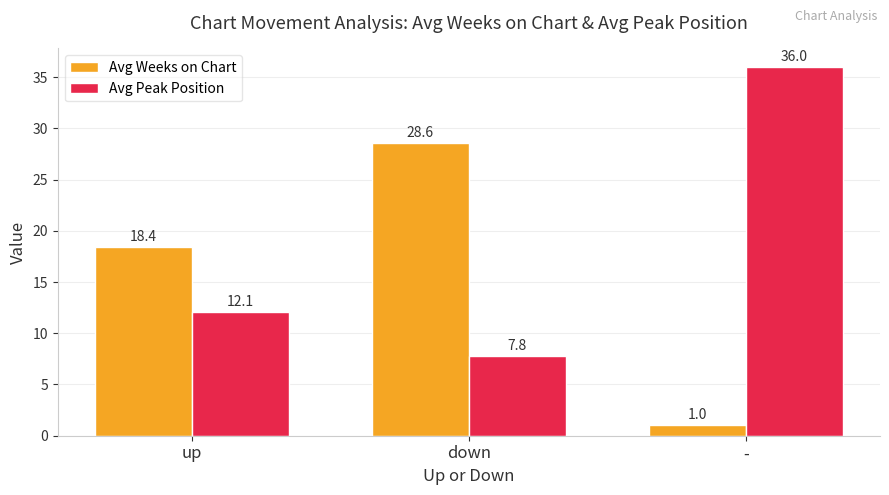

Which series has the widest spread of values?

Avg Peak Position